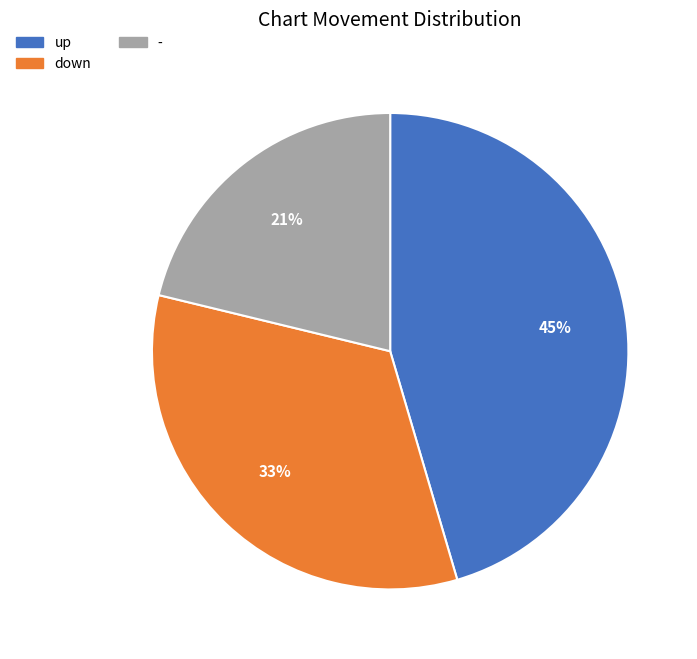

To the nearest percent, what is the difference between the down and - slice percentages?

12%